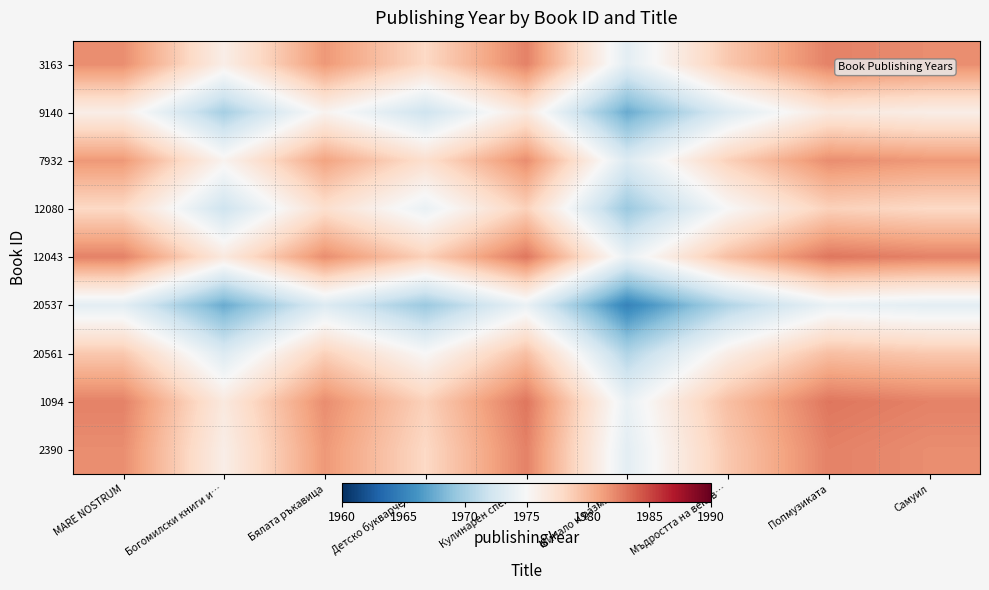

Between MARE NOSTRUM and Бялата ръкавица, which is larger?

MARE NOSTRUM